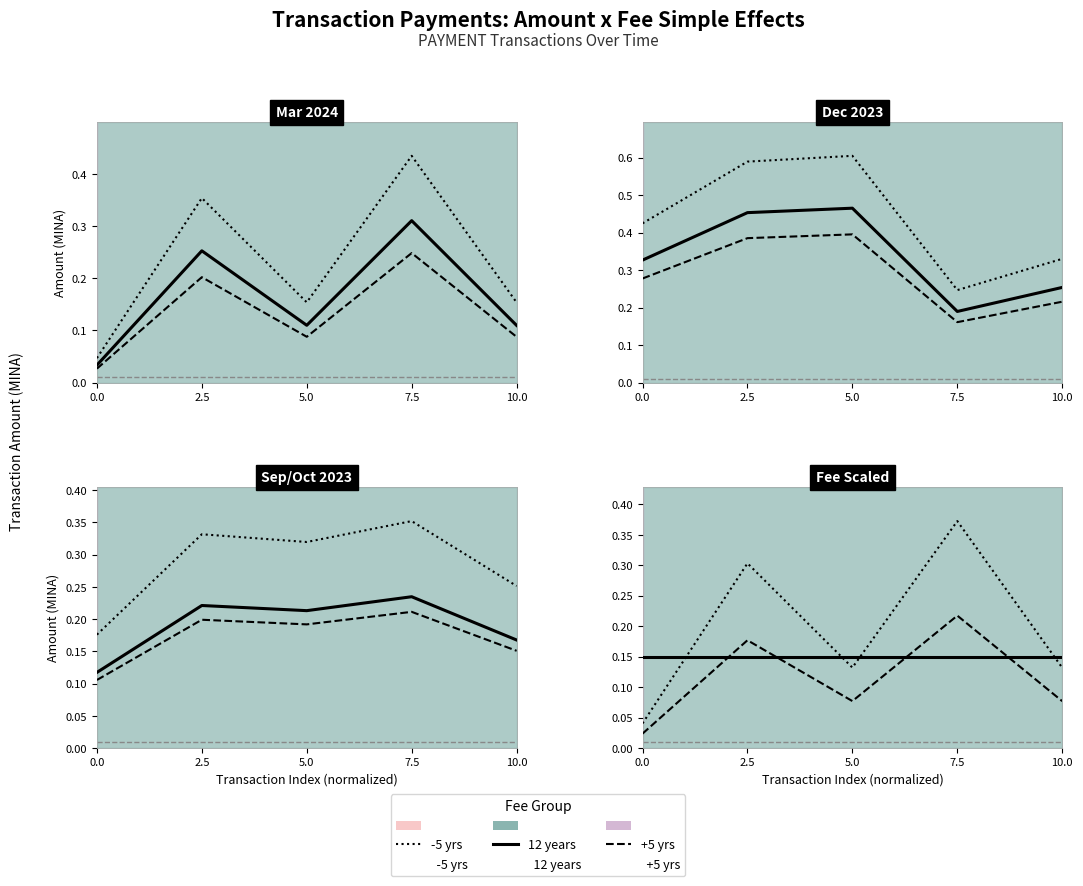

Where is the first local minimum for -5 yrs?

5.0